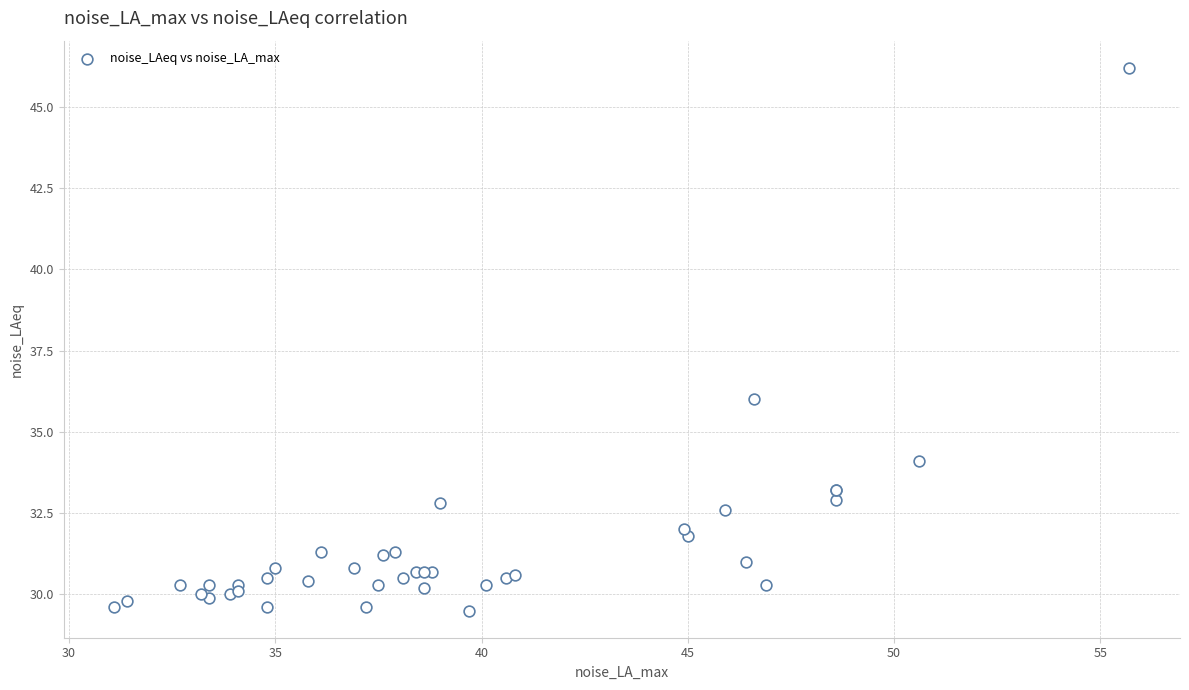

What Y value in the scatter plot is closest to 37?

36.0